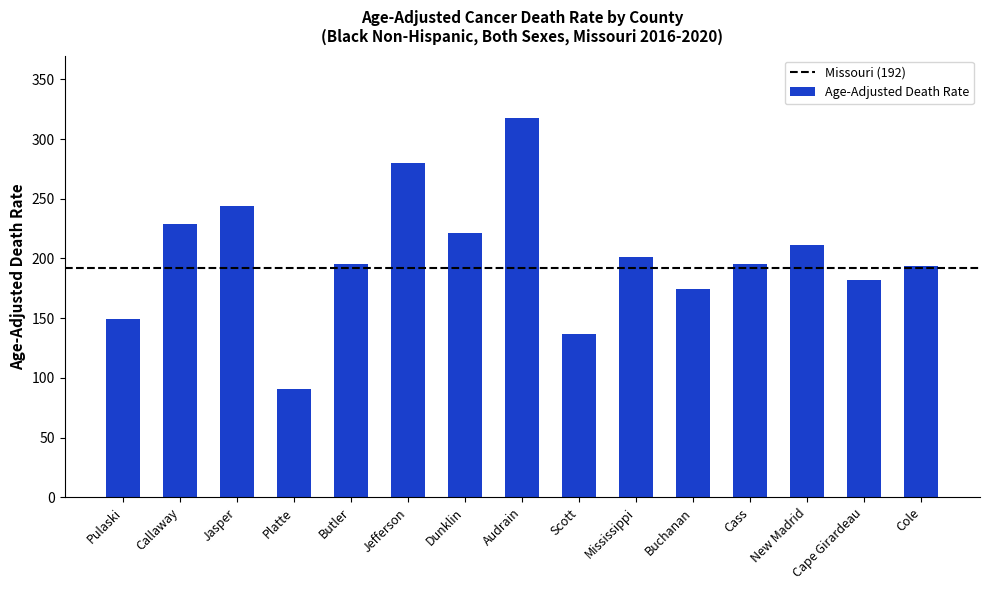

True or false: the data shows 211.5 at New Madrid.

True